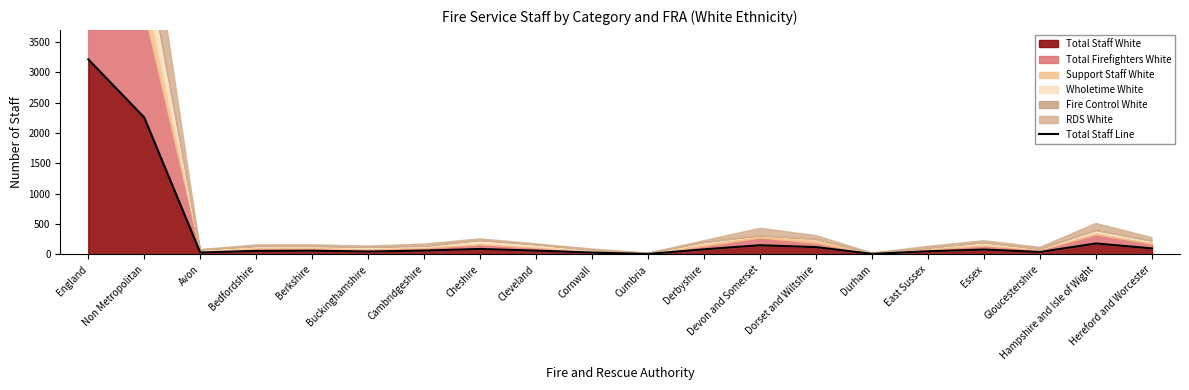

What is the ratio of the value at England to the value at Buckinghamshire?

67.0